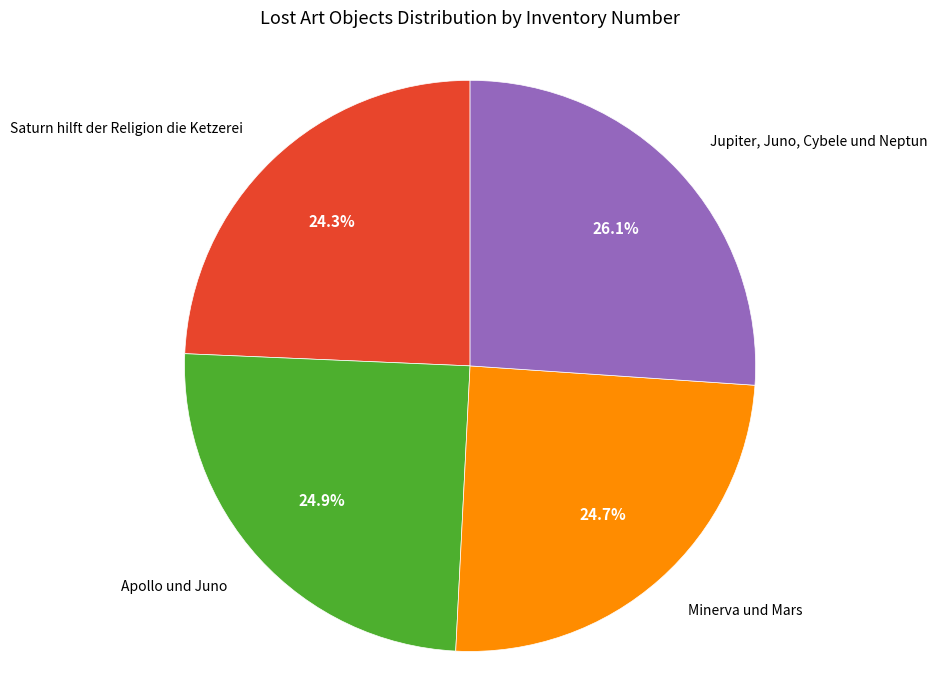

Is there any slice that represents more than half of the pie?

No